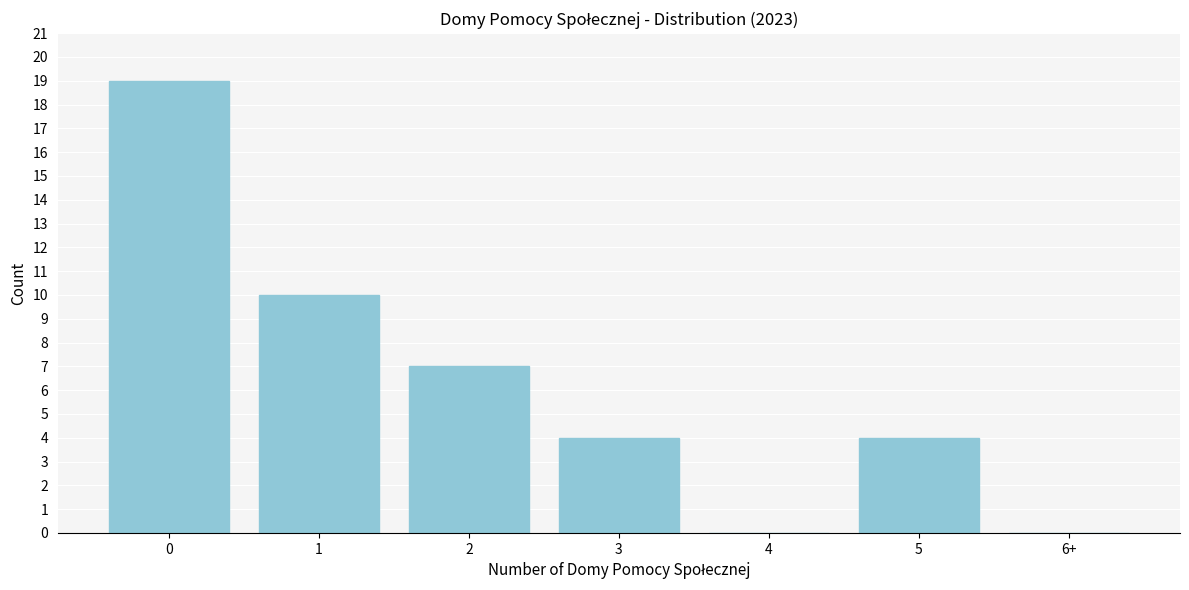

Reading right to left, transcribe all the data shown in this chart.

6+=0	5=4	4=0	3=4	2=7	1=10	0=19